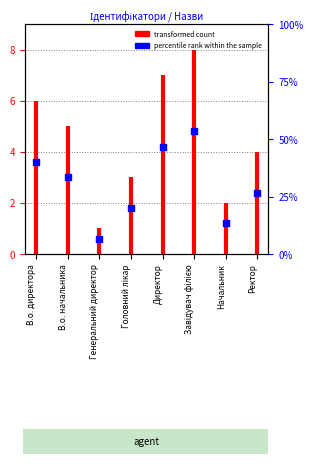

What is the change in value from В.о. начальника to Генеральний директор?

-2.4